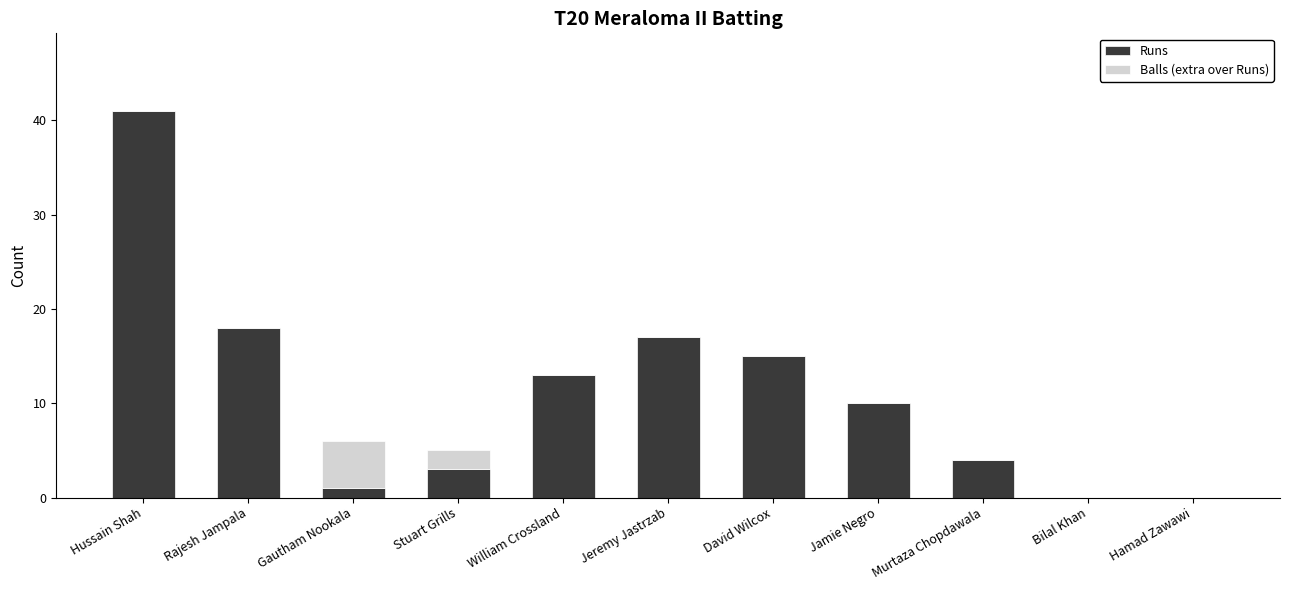

At which category is the sum across all series the highest?

Hussain Shah